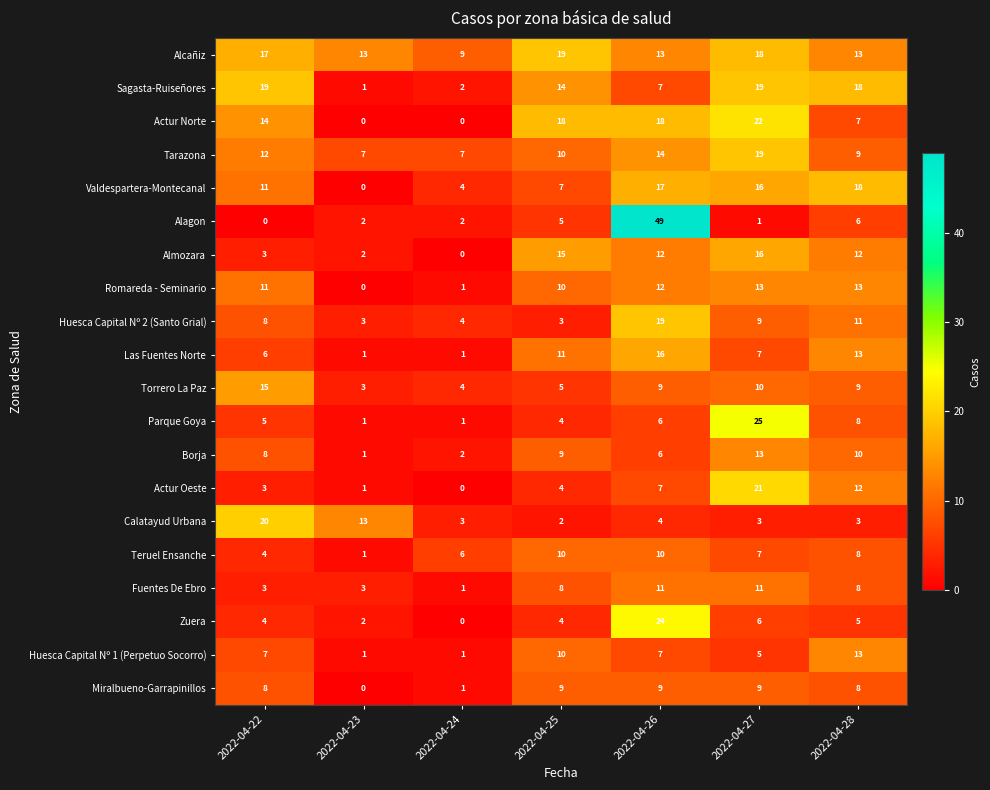

How many Huesca Capital Nº 1 (Perpetuo Socorro) values are between 1 and 10?

6